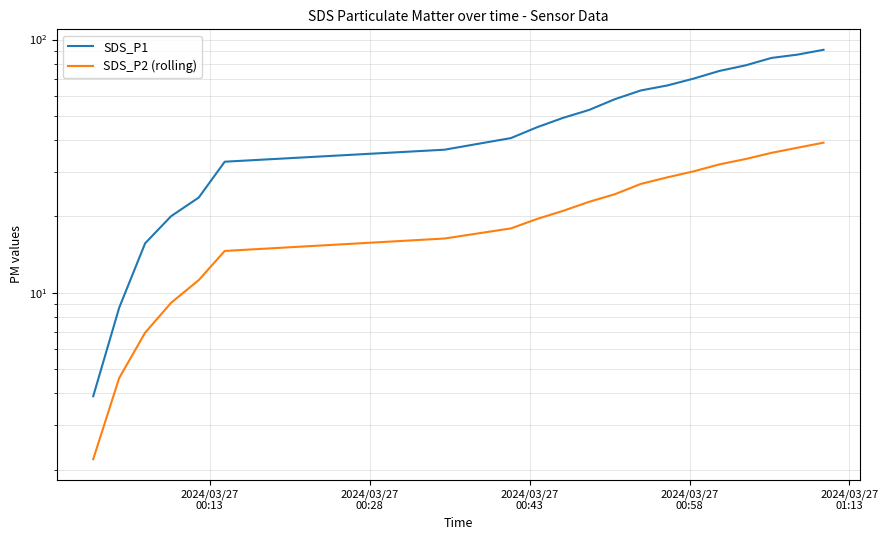

What is the value of the SDS_P1 point at the 19th from the left?

87.2